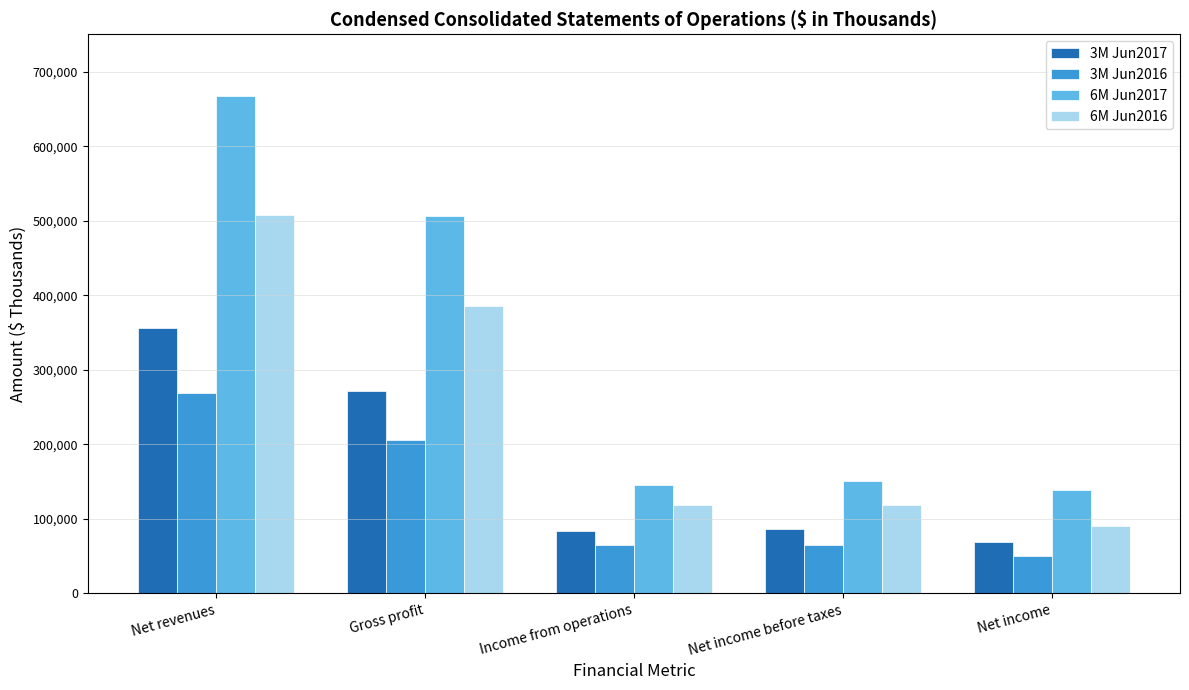

Which series has the largest total across all categories?

6M Jun2017